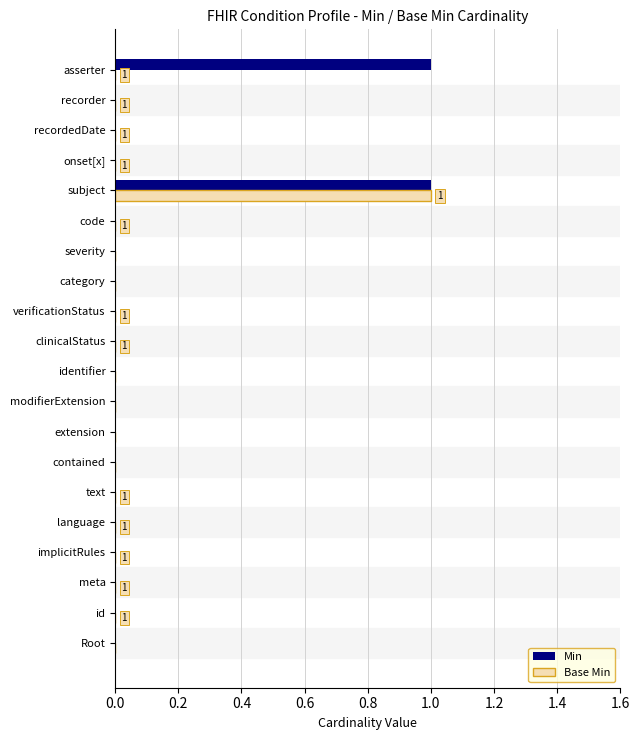

How many categories are shown in the chart?

20